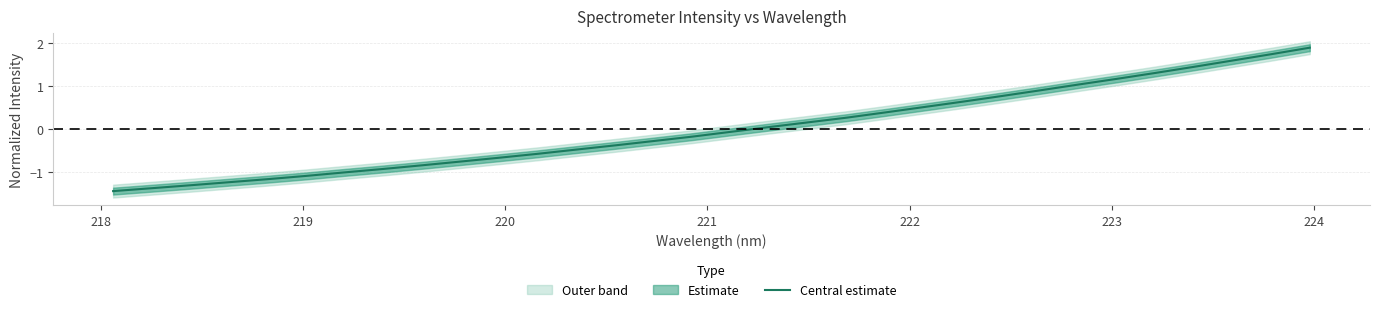

What is the maximum value for Central estimate?

1.9